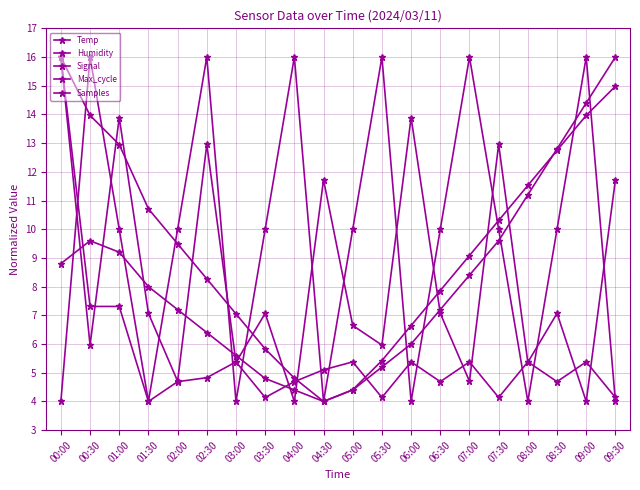

How many lines are shown in the chart?

5